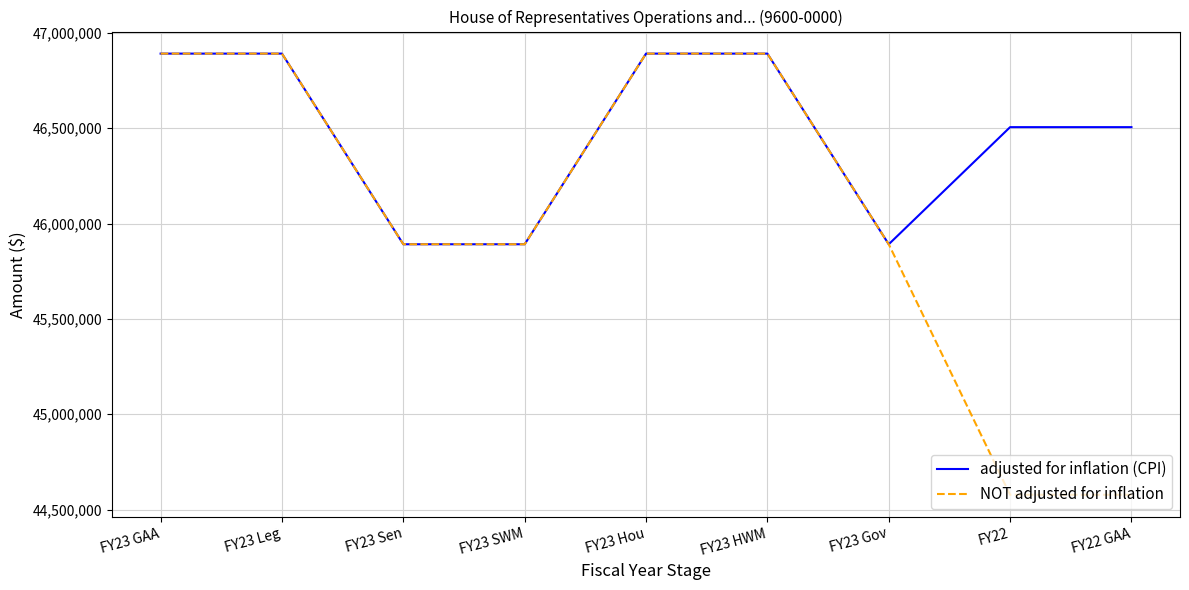

What is the difference between the highest and lowest values at FY22 GAA?

1928507